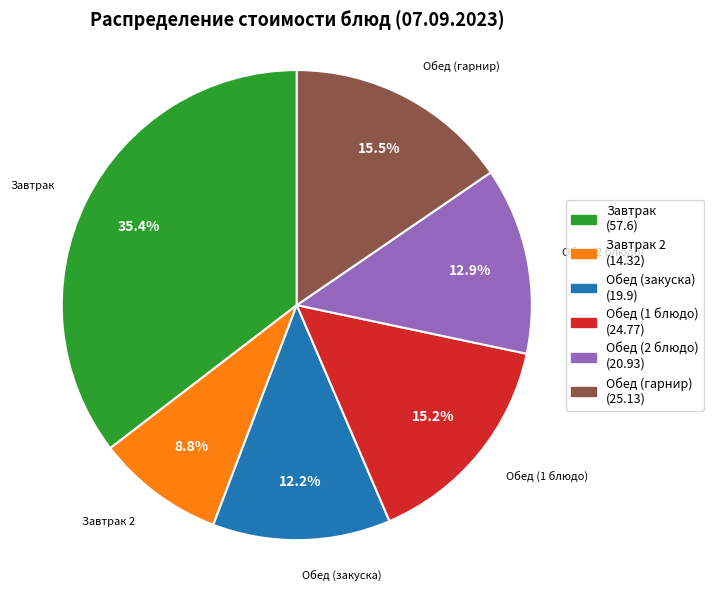

Is it true that Обед (2 блюдо) is 13% of the pie?

True